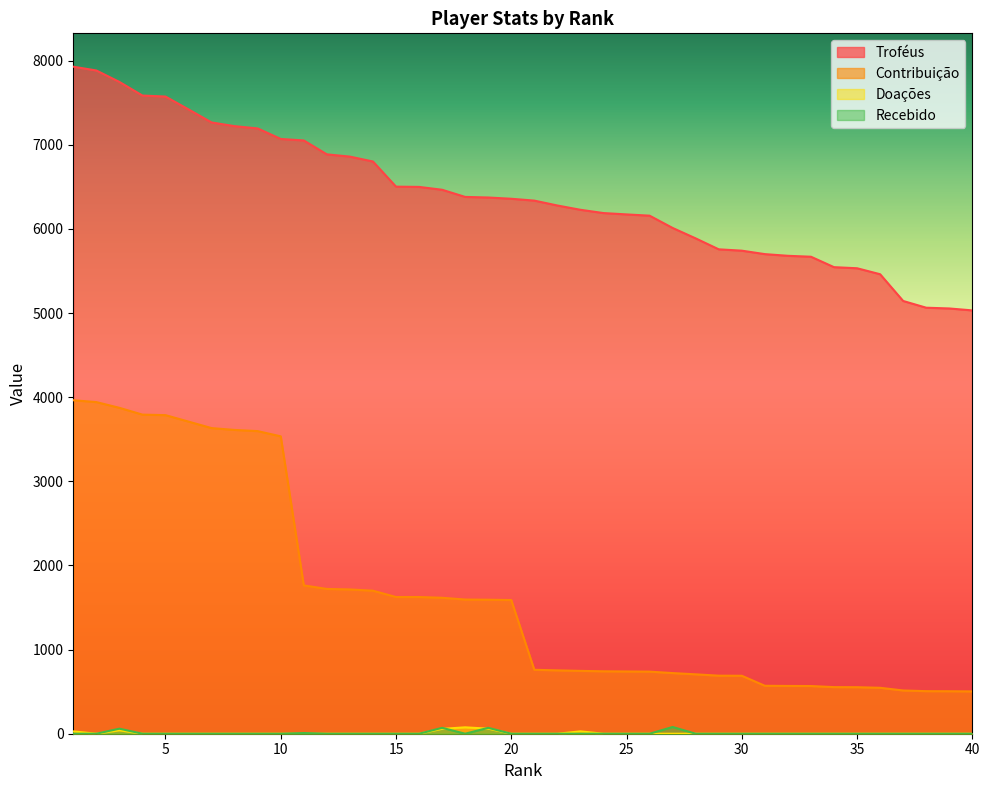

True or false: Contribuição and Doações cross at least once.

False